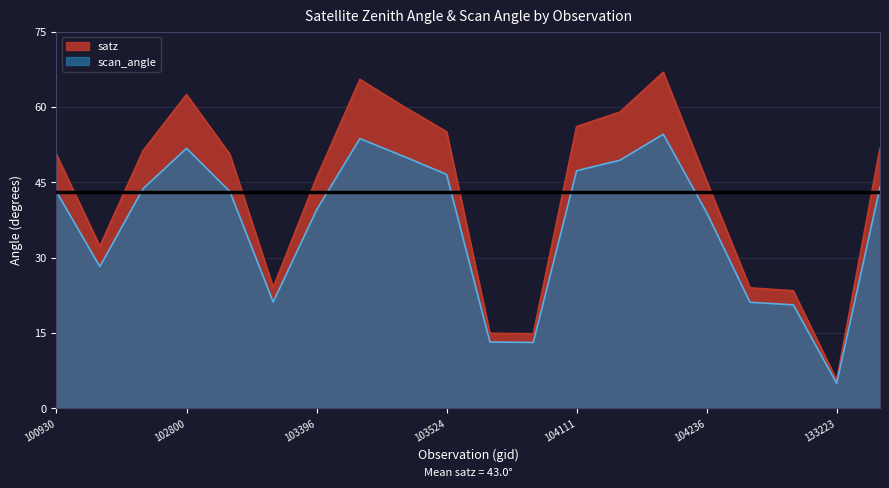

How many data points does each series have?

20